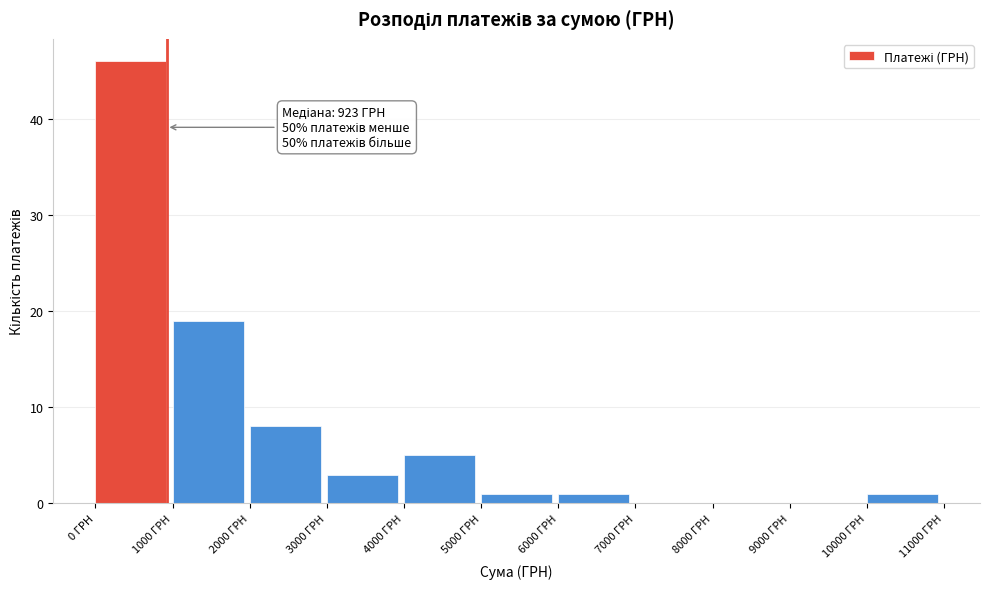

Which range on the x-axis has the tallest bar?

0 to 1000